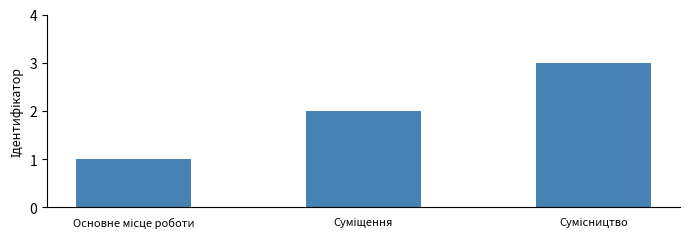

How many categories are shown in the chart?

3